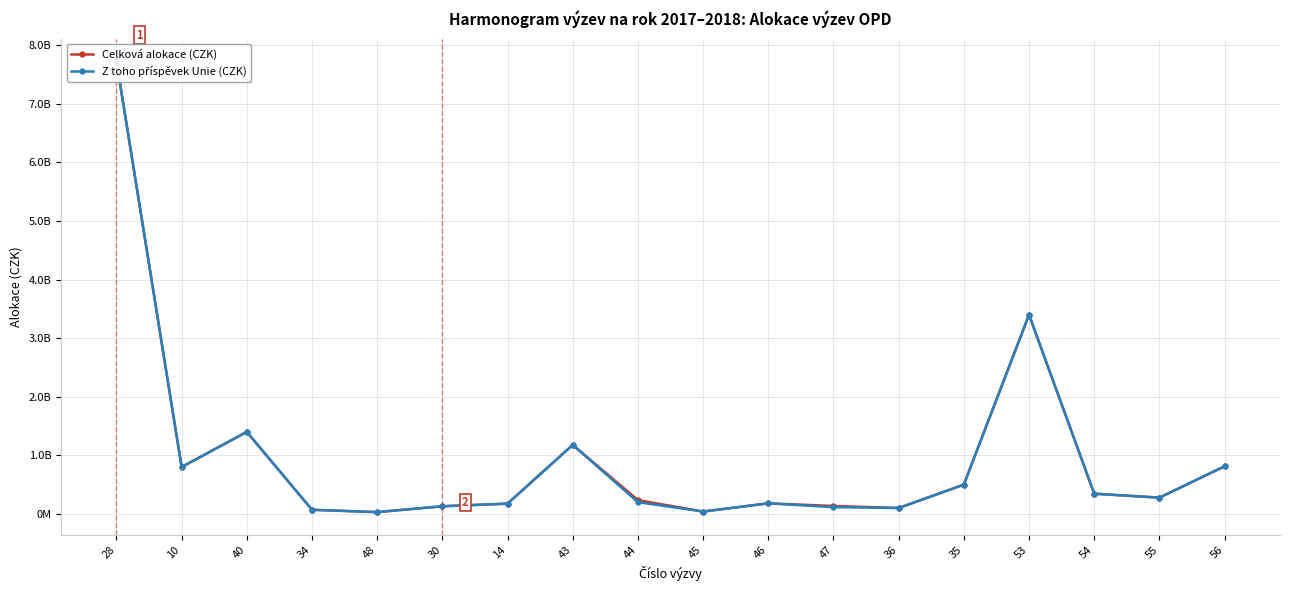

True or false: Z toho příspěvek Unie (CZK) and Celková alokace (CZK) intersect in this chart.

False